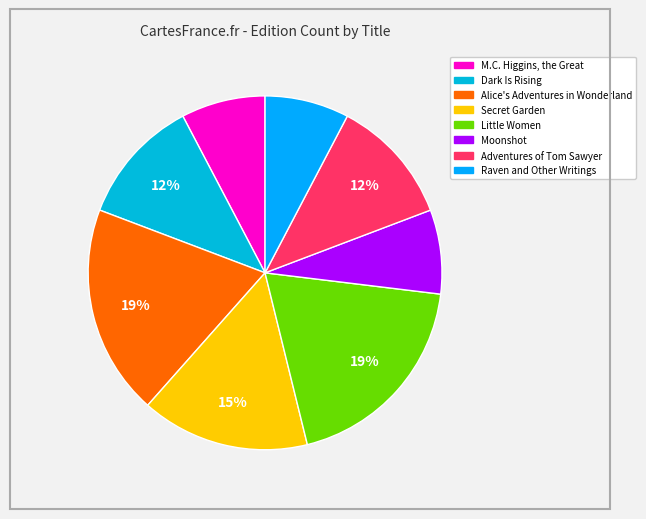

What is the smallest slice in the pie chart?

M.C. Higgins, the Great